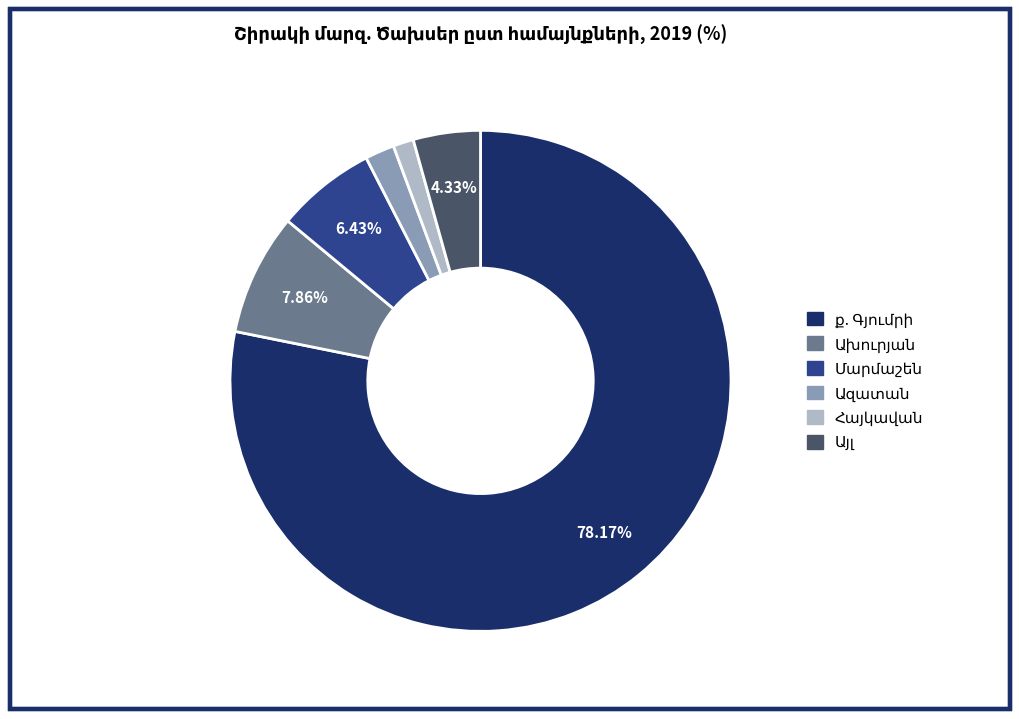

Is there any slice that represents more than half of the pie?

Yes